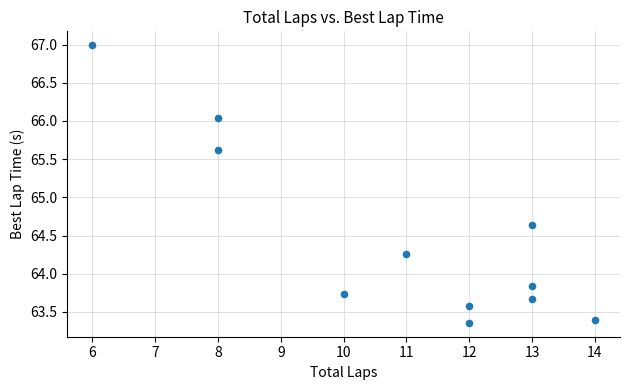

What Y value in the scatter plot is closest to 65?

64.6